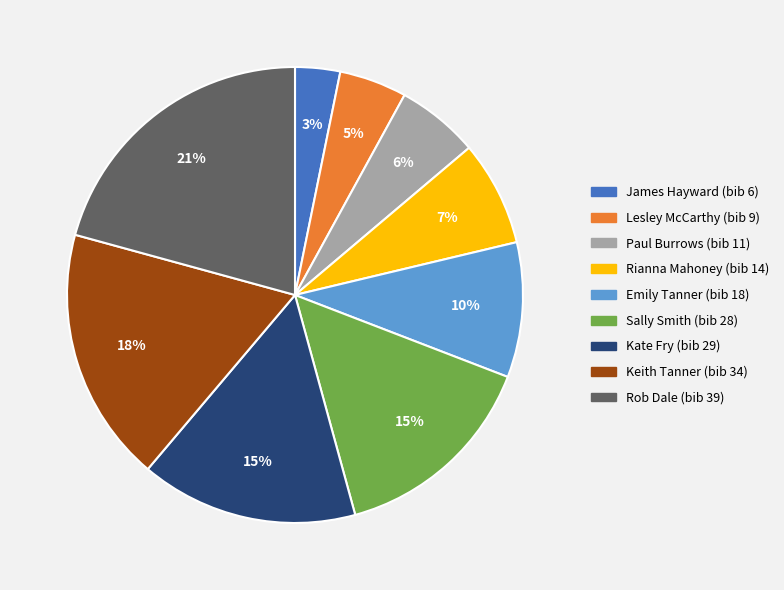

Count the number of slices in the pie.

9